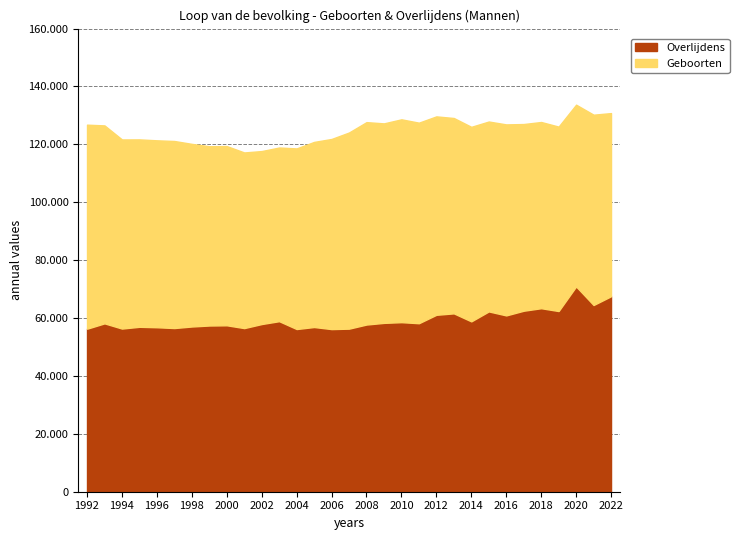

List the labels in order of Geboorten value, largest first.

1992, 2010, 2008, 2011, 2009, 2012, 1993, 2007, 2013, 2014, 2016, 2021, 2006, 2015, 1994, 1995, 1997, 1996, 2017, 2018, 2005, 2019, 2022, 1998, 2020, 2004, 1999, 2000, 2001, 2003, 2002